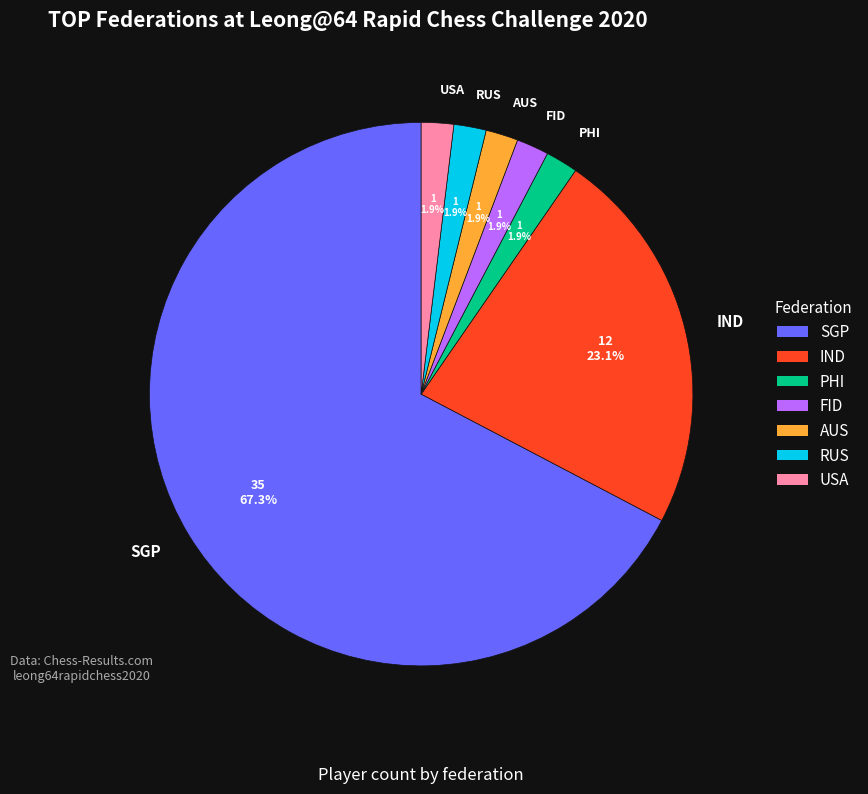

Is it true that USA is 14% of the pie?

False